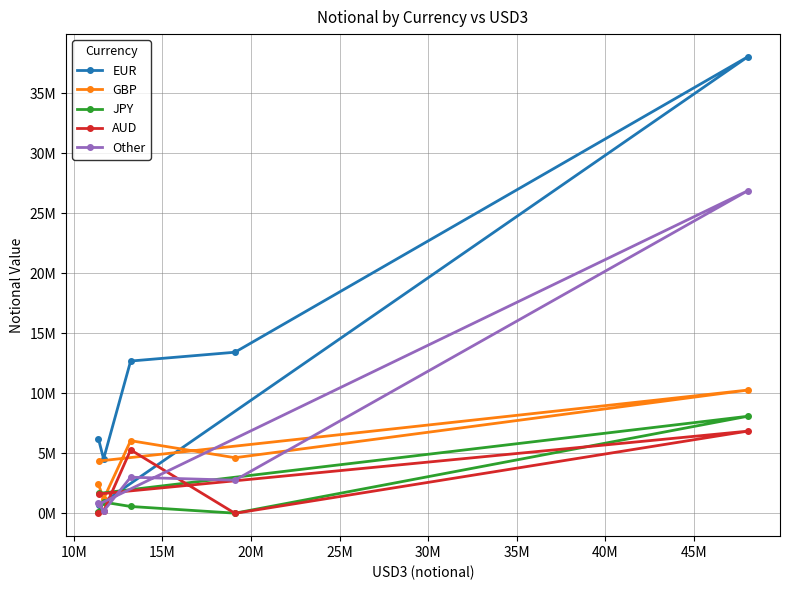

Which series has the widest spread of values?

EUR